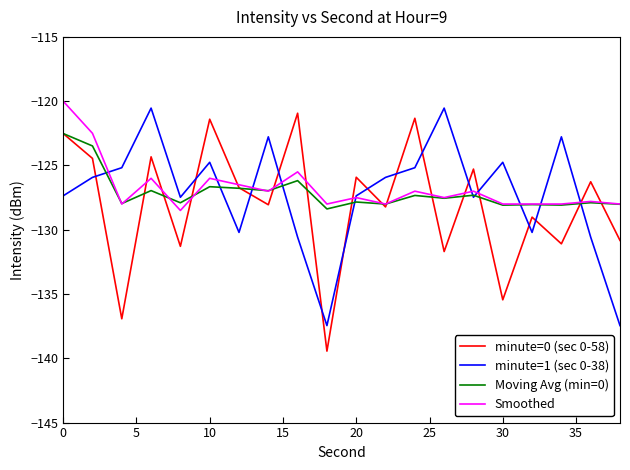

What is the smallest value displayed?

-139.4